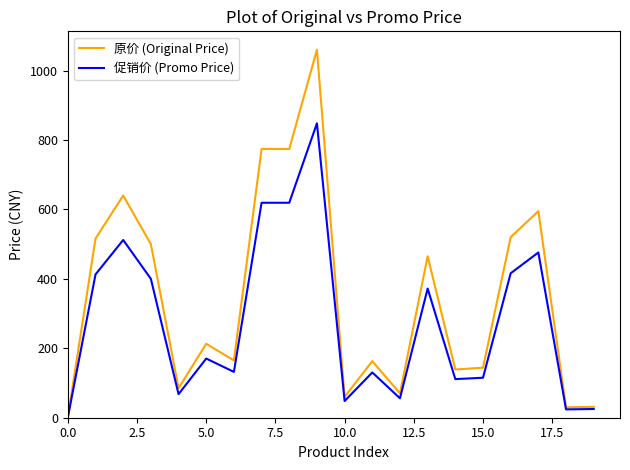

What is the sum of all 原价 (Original Price) values?

6945.6